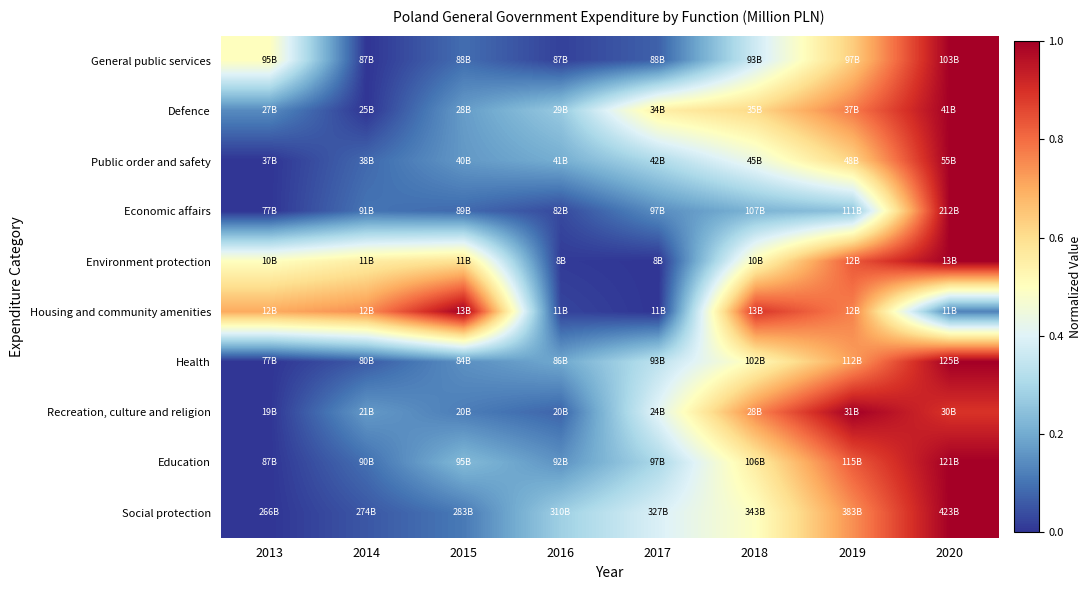

Reading right to left, what are all the values shown in this chart?

General public services: 2020=1.0	2019=0.6	2018=0.4	2017=0.1	2016=0.0	2015=0.1	2014=0.0	2013=0.5
Defence: 2020=1.0	2019=0.8	2018=0.6	2017=0.6	2016=0.3	2015=0.2	2014=0.0	2013=0.1
Public order and safety: 2020=1.0	2019=0.6	2018=0.4	2017=0.3	2016=0.2	2015=0.2	2014=0.1	2013=0.0
Economic affairs: 2020=1.0	2019=0.2	2018=0.2	2017=0.1	2016=0.0	2015=0.1	2014=0.1	2013=0.0
Environment protection: 2020=1.0	2019=0.8	2018=0.5	2017=0.0	2016=0.0	2015=0.6	2014=0.6	2013=0.5
Housing and community amenities: 2020=0.1	2019=0.8	2018=0.9	2017=0.0	2016=0.0	2015=1.0	2014=0.7	2013=0.7
Health: 2020=1.0	2019=0.7	2018=0.5	2017=0.3	2016=0.2	2015=0.1	2014=0.1	2013=0.0
Recreation, culture and religion: 2020=0.9	2019=1.0	2018=0.8	2017=0.4	2016=0.1	2015=0.1	2014=0.2	2013=0.0
Education: 2020=1.0	2019=0.8	2018=0.6	2017=0.3	2016=0.2	2015=0.2	2014=0.1	2013=0.0
Social protection: 2020=1.0	2019=0.7	2018=0.5	2017=0.4	2016=0.3	2015=0.1	2014=0.1	2013=0.0